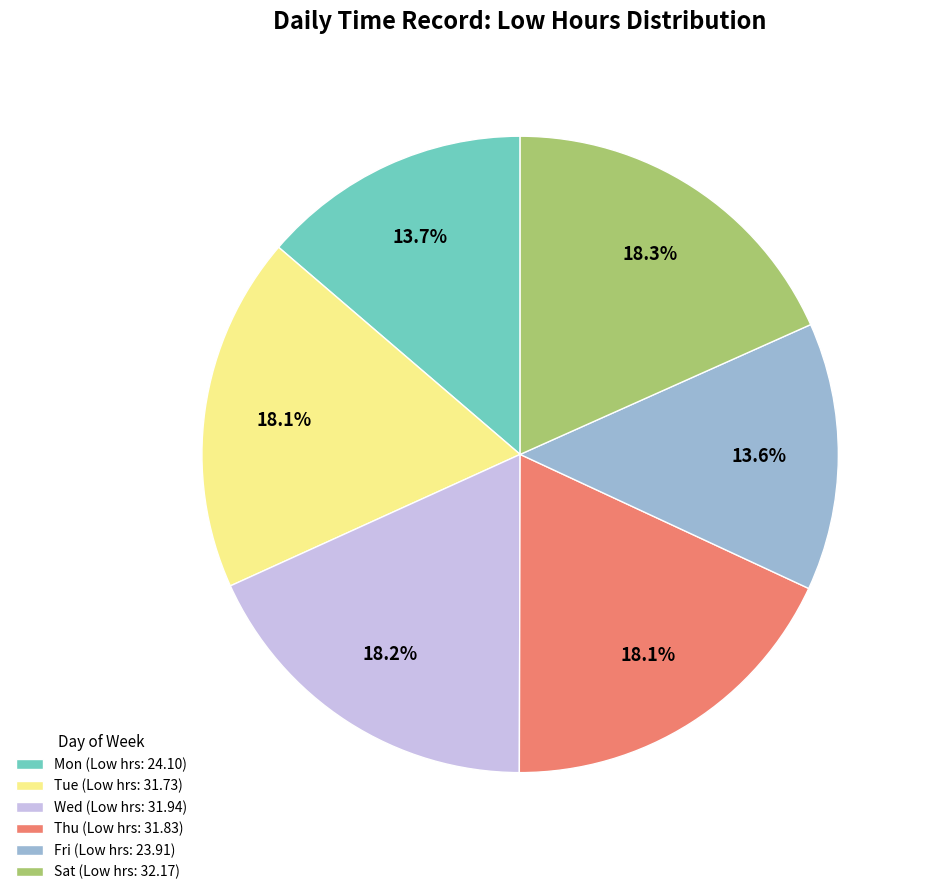

Approximately how many times larger is the value at Thu (Low hrs: 31.83) compared to Fri (Low hrs: 23.91)?

1.3